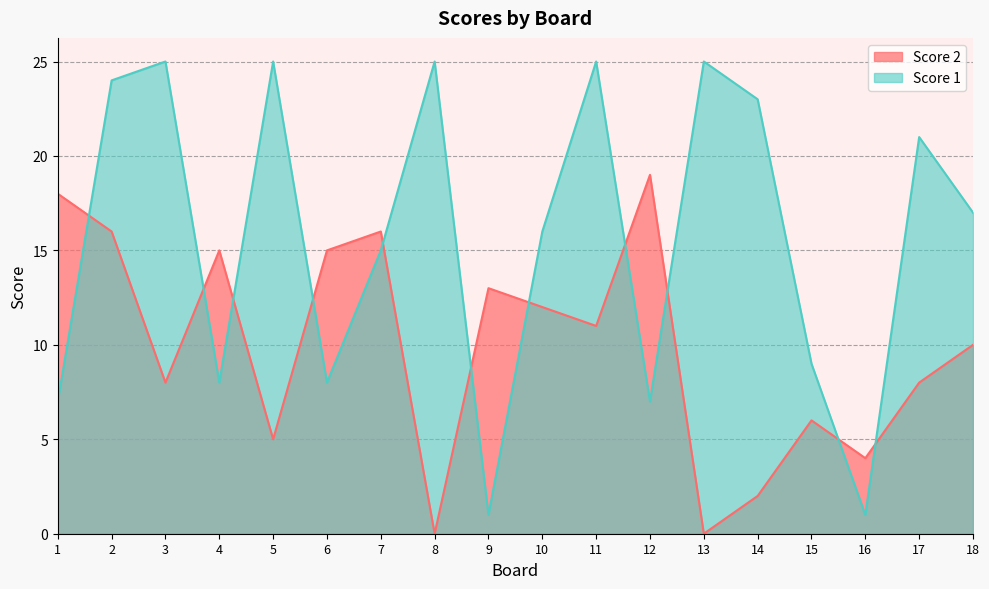

Reading left to right, what are all the values shown in this chart?

Score 2: 1=18	2=16	3=8	4=15	5=5	6=15	7=16	8=0	9=13	10=12	11=11	12=19	13=0	14=2	15=6	16=4	17=8	18=10
Score 1: 1=7	2=24	3=25	4=8	5=25	6=8	7=15	8=25	9=1	10=16	11=25	12=7	13=25	14=23	15=9	16=1	17=21	18=17